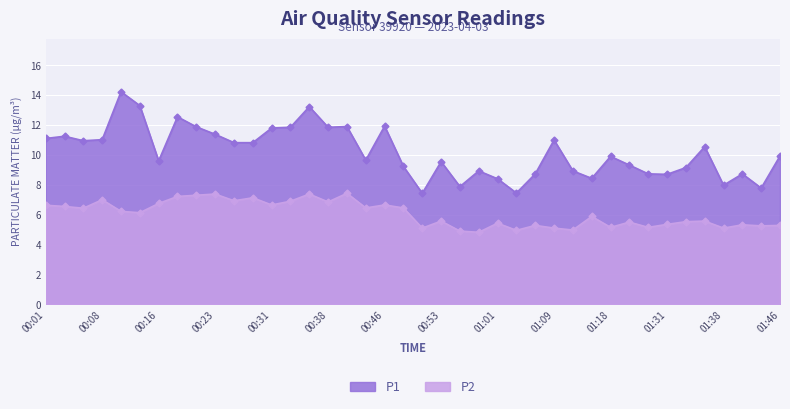

What is the sum of the P2 values at 01:36 and 00:16?

12.3